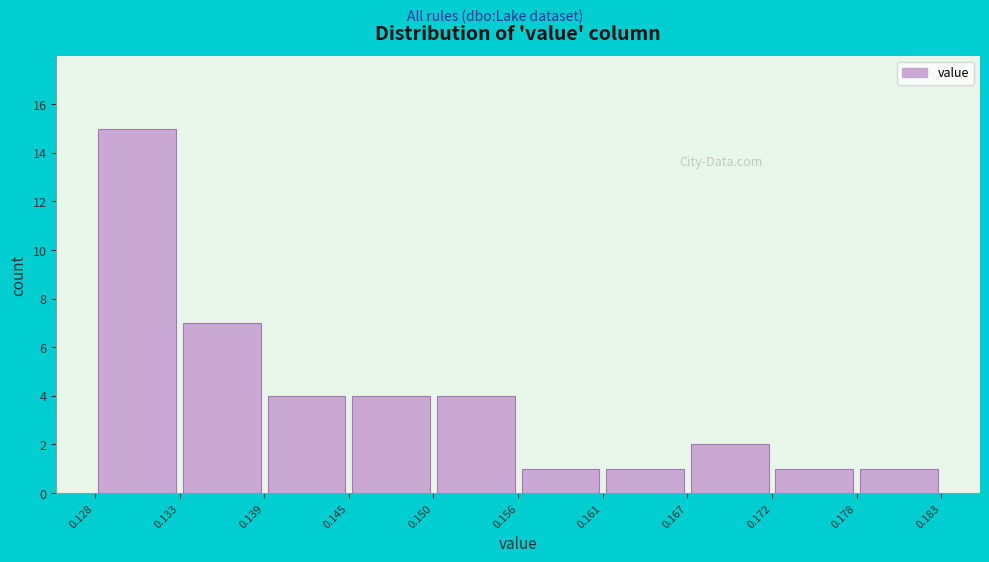

Reading left to right, transcribe this chart: for each bar, give the range it covers on the x-axis and its height. The values are not printed on the chart, so give them approximately, as read against the axis.

0.128 to 0.133: 15
0.133 to 0.139: 7
0.139 to 0.145: 4
0.145 to 0.150: 4
0.150 to 0.156: 4
0.156 to 0.161: 1
0.161 to 0.167: 1
0.167 to 0.172: 2
0.172 to 0.178: 1
0.178 to 0.183: 1